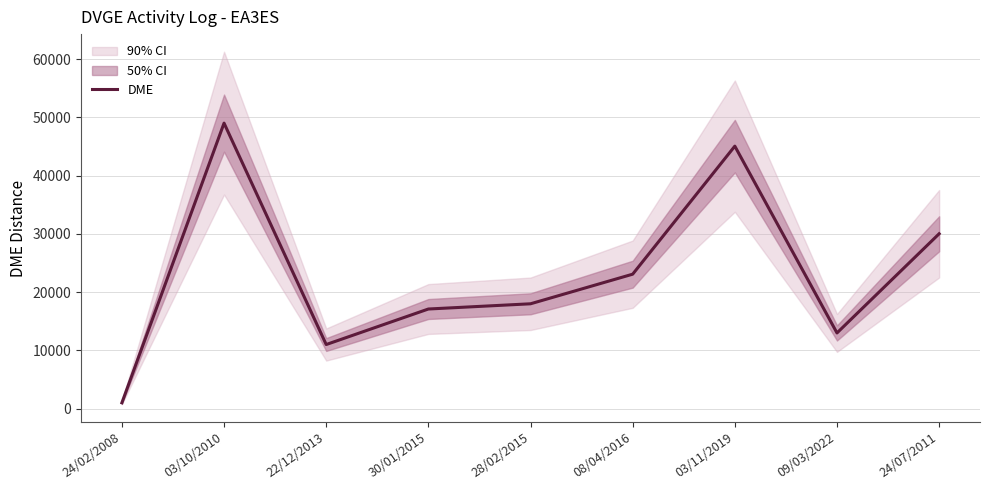

Reading left to right, extract all data points from this chart.

24/02/2008=1018	03/10/2010=49003	22/12/2013=11016	30/01/2015=17111	28/02/2015=18007	08/04/2016=23087	03/11/2019=45055	09/03/2022=13004	24/07/2011=30022